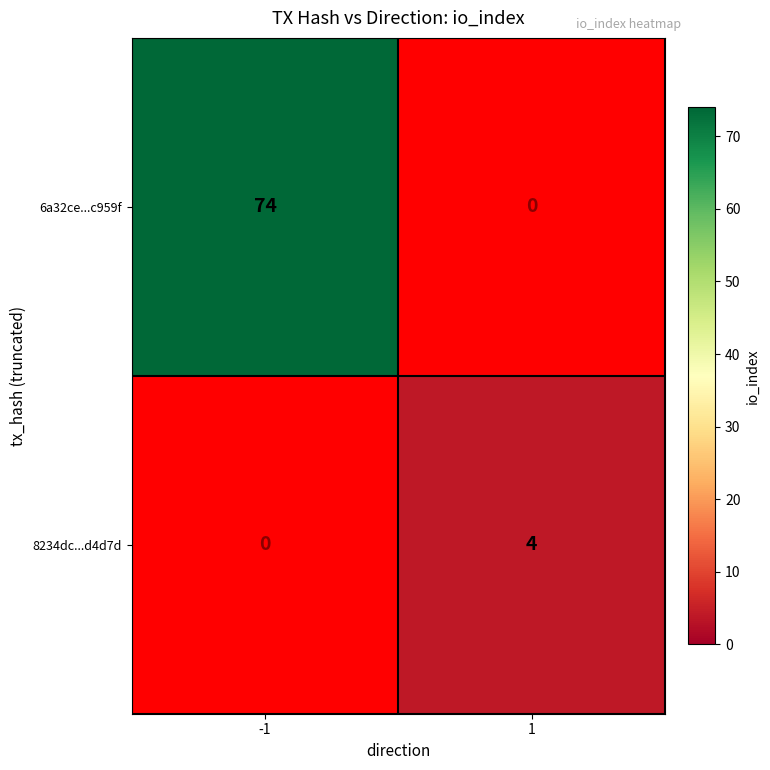

Is it true that 8234dc...d4d7d equals 4 at 1?

True